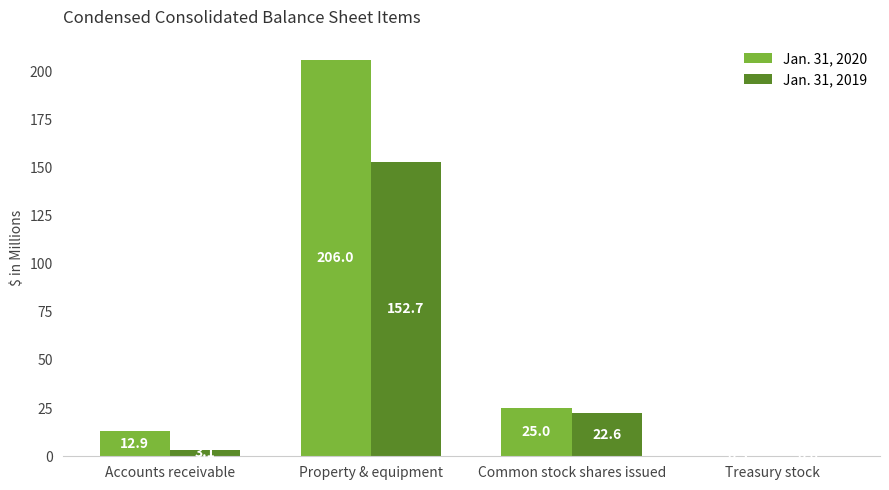

Reading left to right, what are all the values shown in this chart?

Jan. 31, 2020: 12.9	206.0	25.0	0.3
Jan. 31, 2019: 3.1	152.7	22.6	0.0